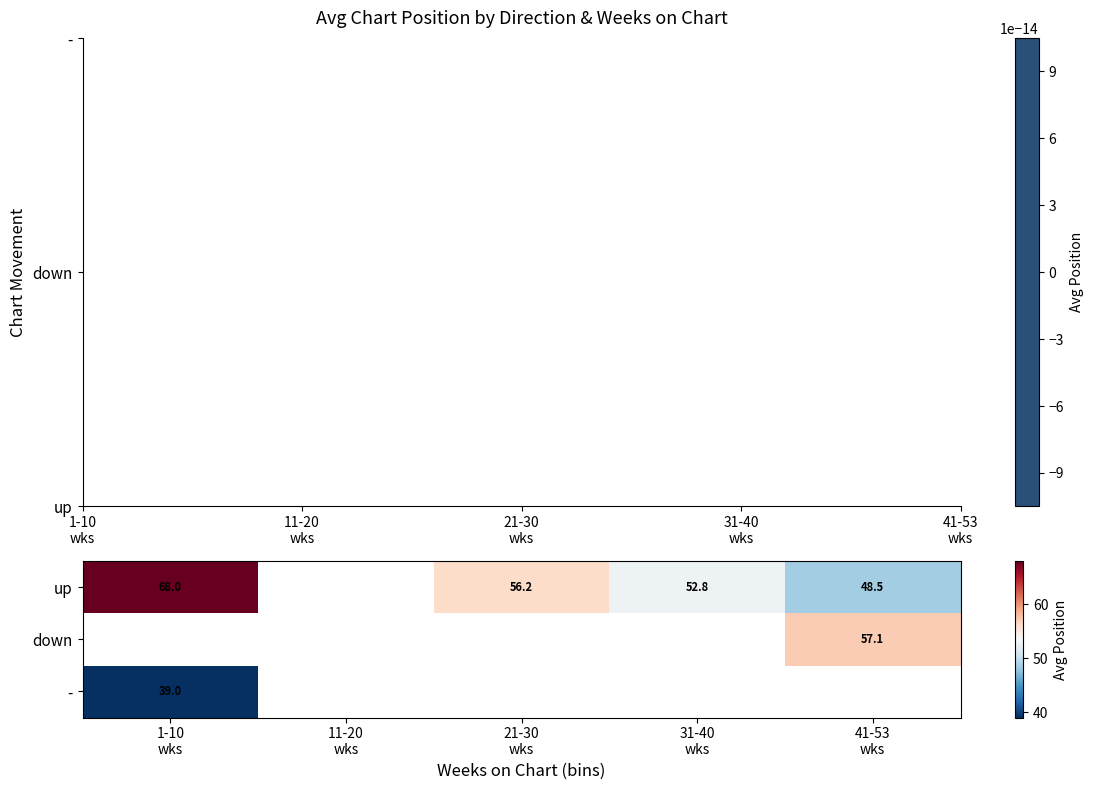

List the series in order of their peak value, highest first.

up, down, -